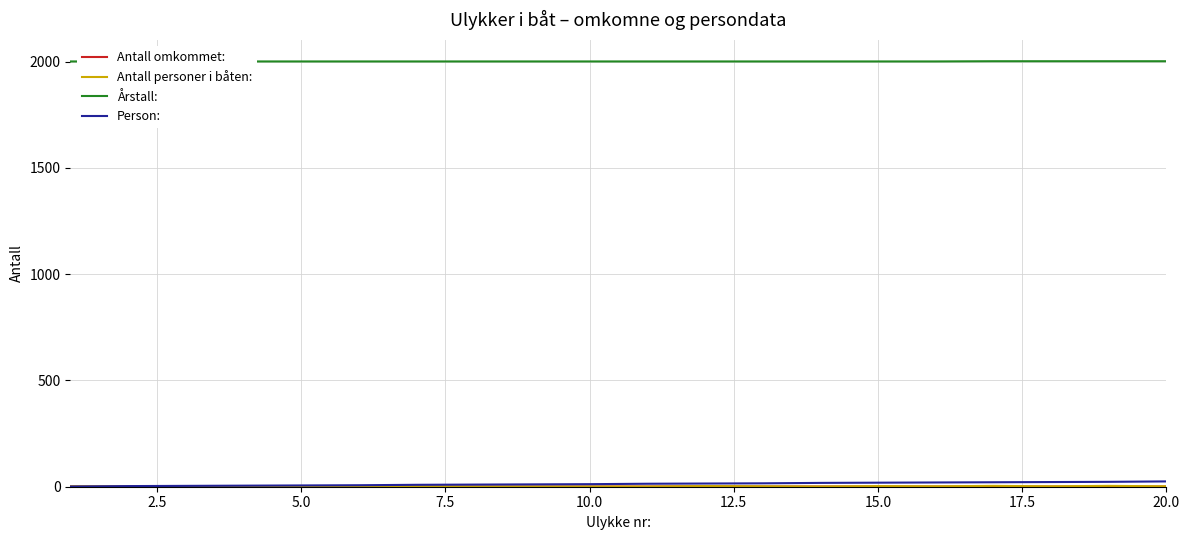

How many interior local valleys does the Antall personer i båten: series have?

3